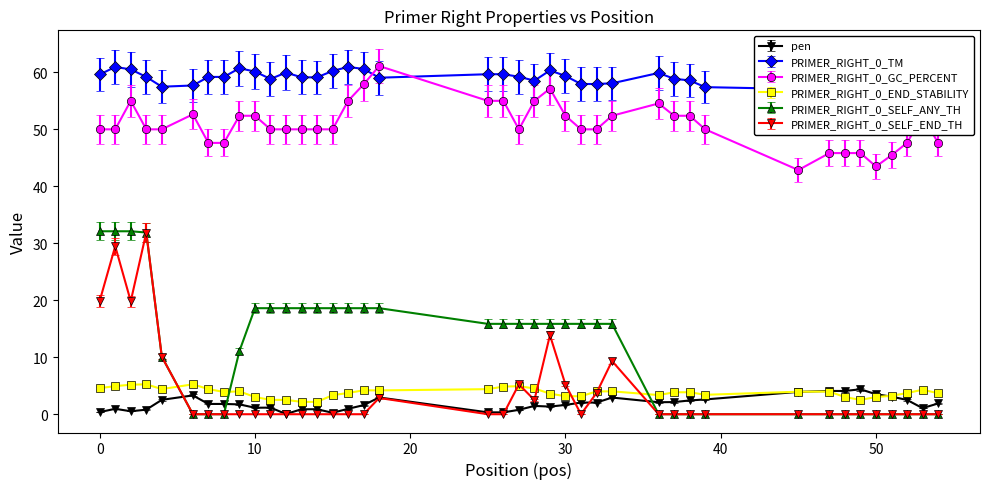

True or false: PRIMER_RIGHT_0_GC_PERCENT has a value of 52.4 at 30.

True